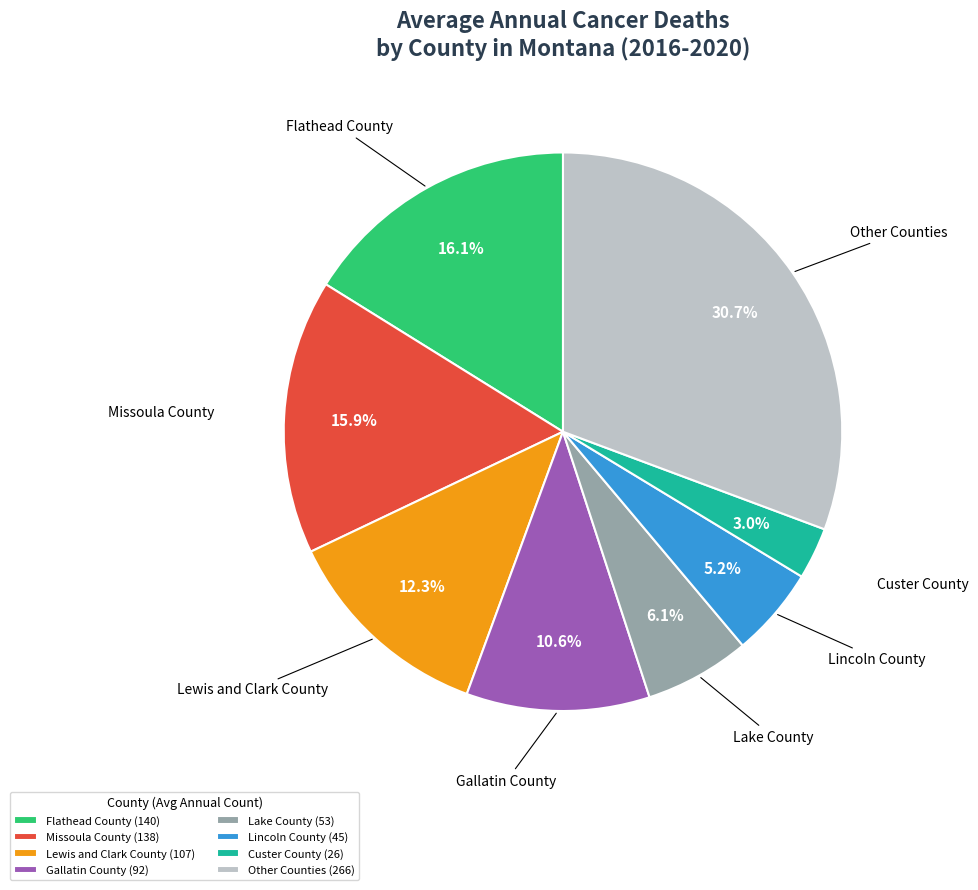

Combined, what portion of the pie is Other Counties (266) and Missoula County (138)?

46.6%